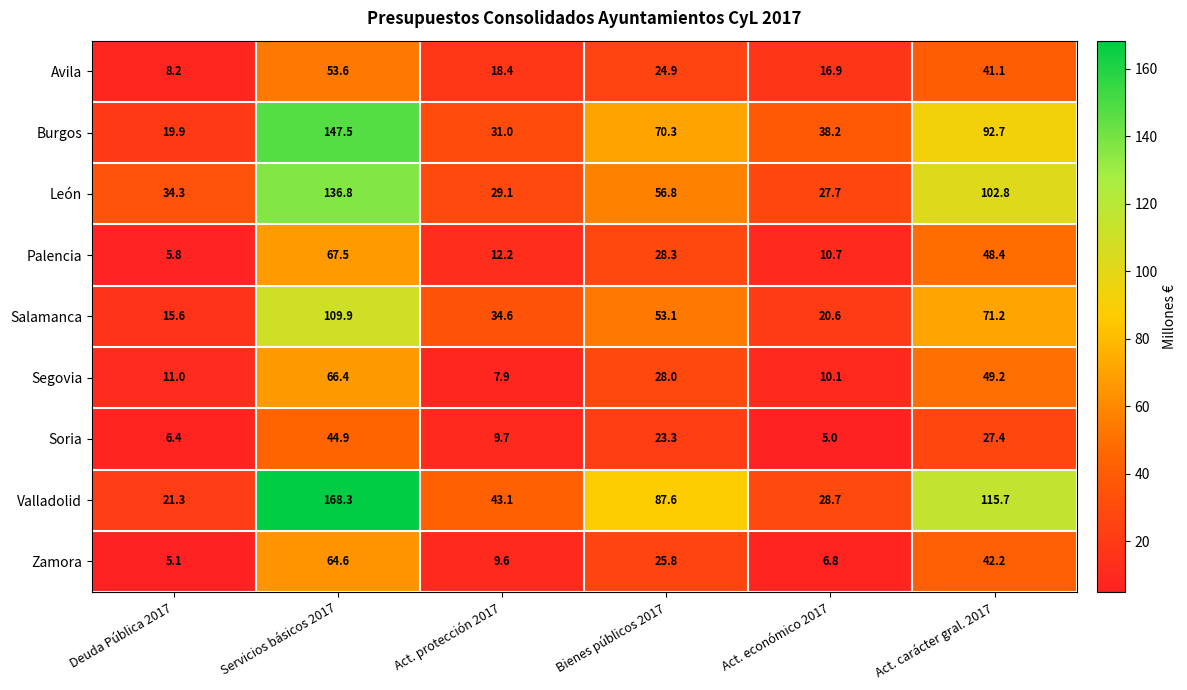

What is the sum of all Palencia values?

172.9